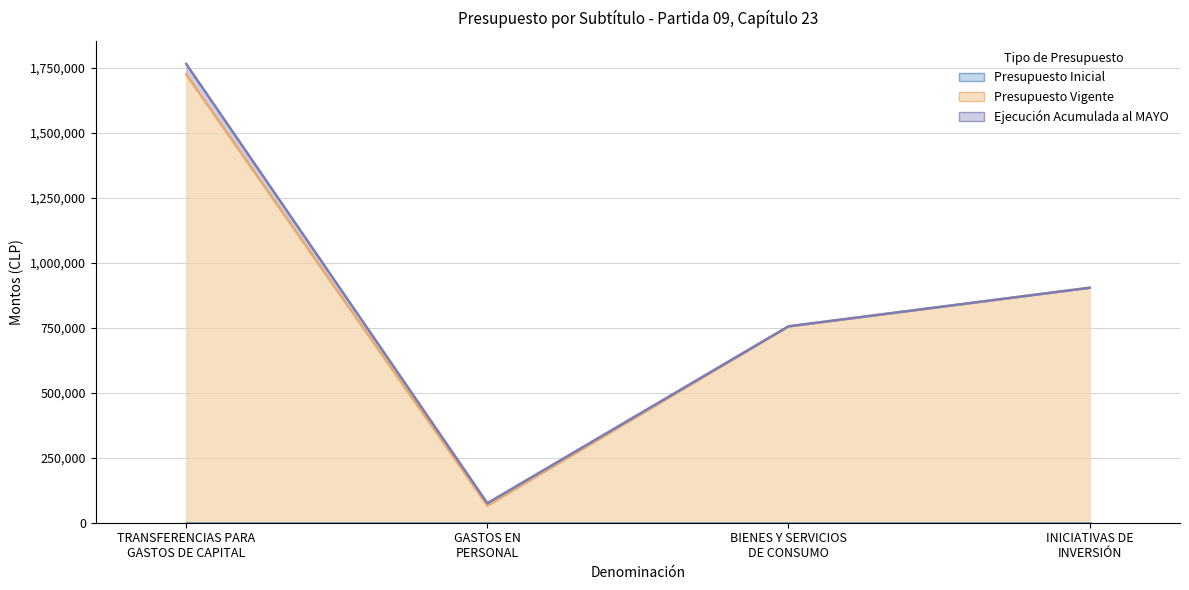

True or false: Ejecución Acumulada al MAYO has more than 2 points higher than both neighbors.

False